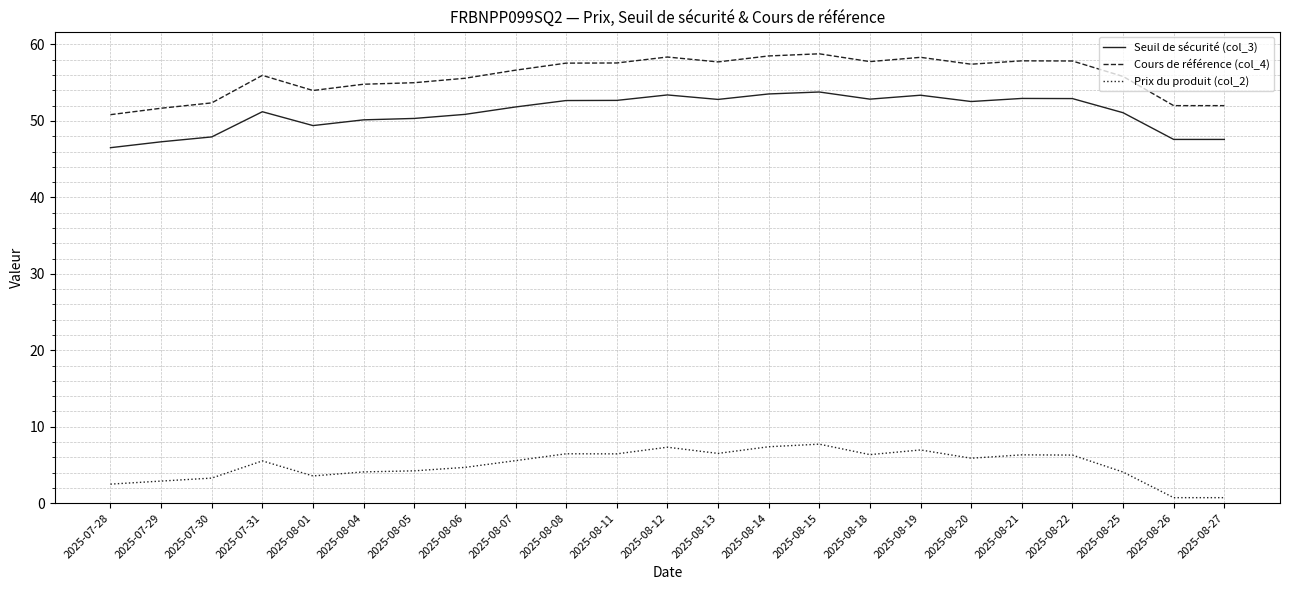

True or false: Seuil de sécurité (col_3) and Cours de référence (col_4) cross at least once.

False